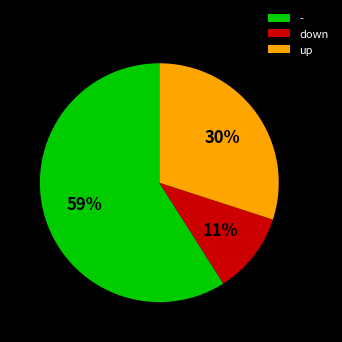

What is the smallest slice in the pie chart?

down